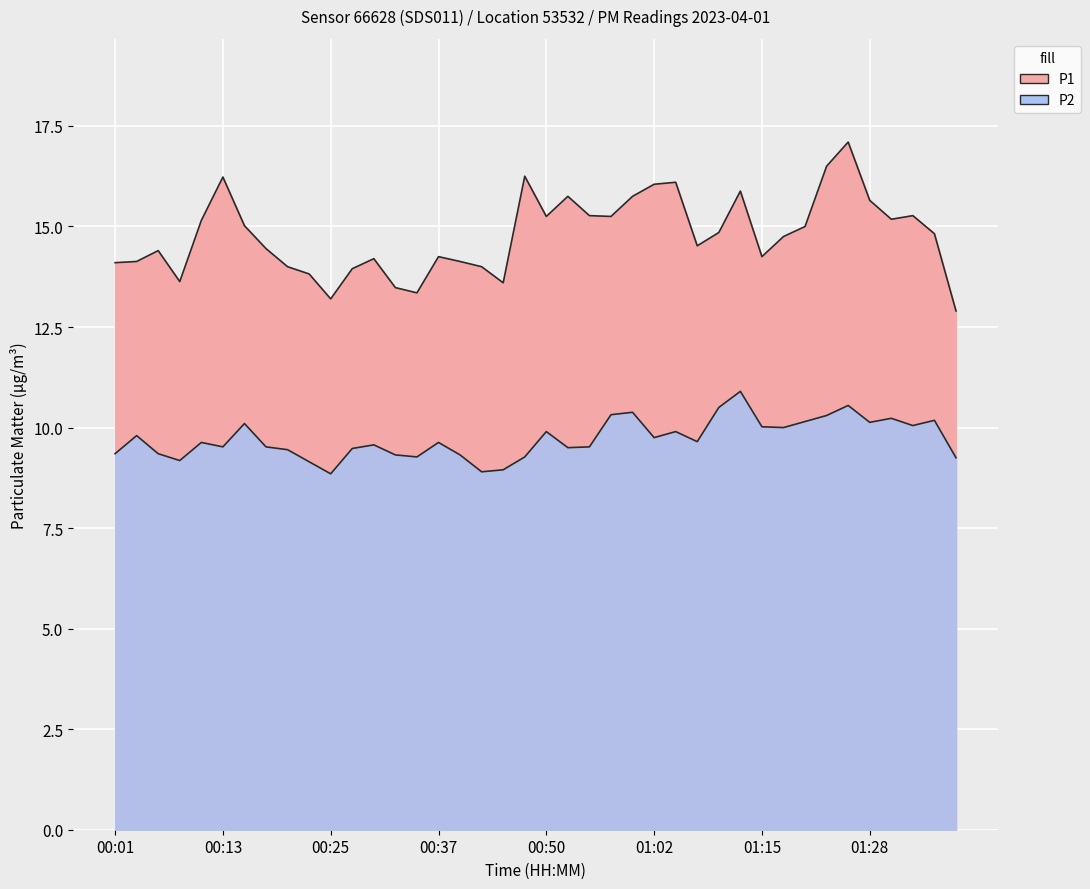

Between 01:00 and 01:33, which series saw the biggest shift?

P1